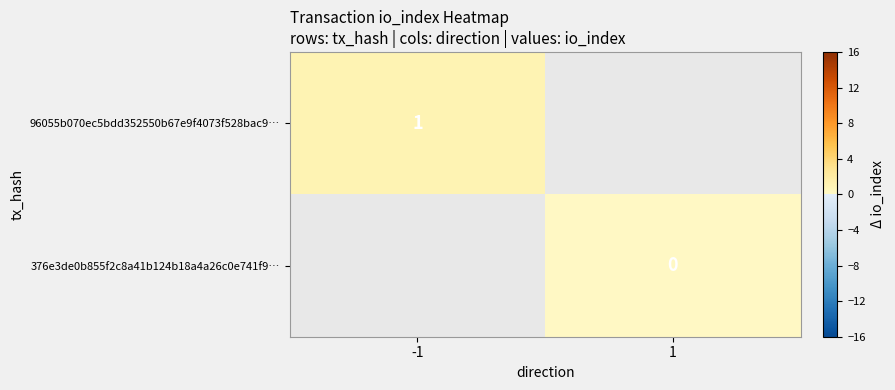

Which label corresponds to the largest value in the chart?

-1